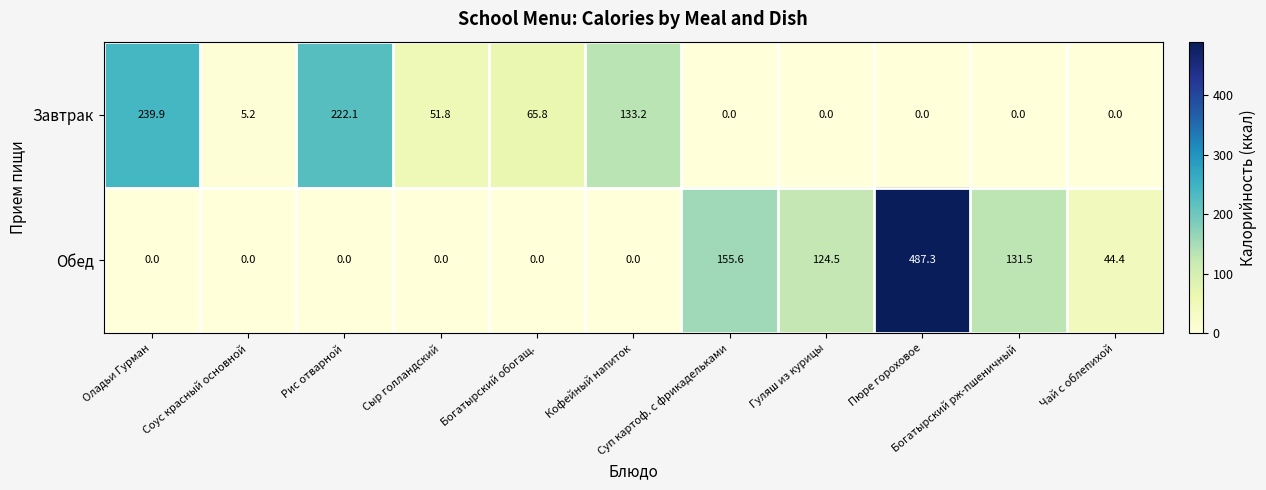

At how many categories does at least one series exceed 6?

10